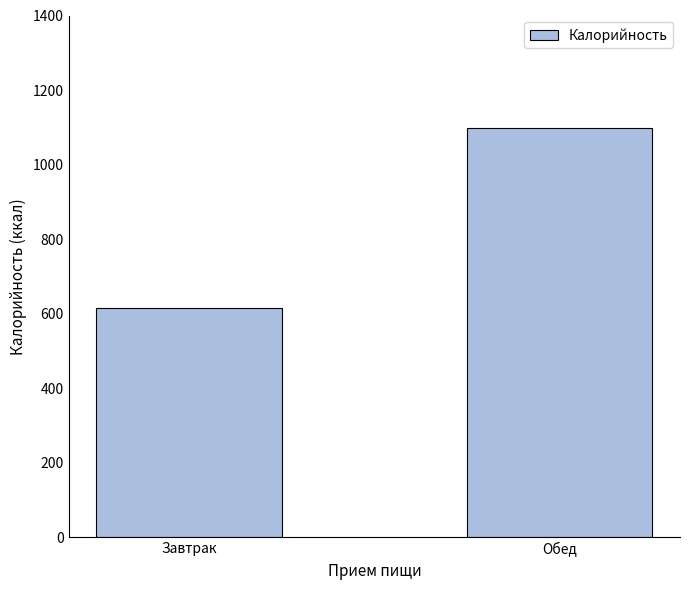

The chart shows a value of 615.2 at Завтрак. True or false?

True